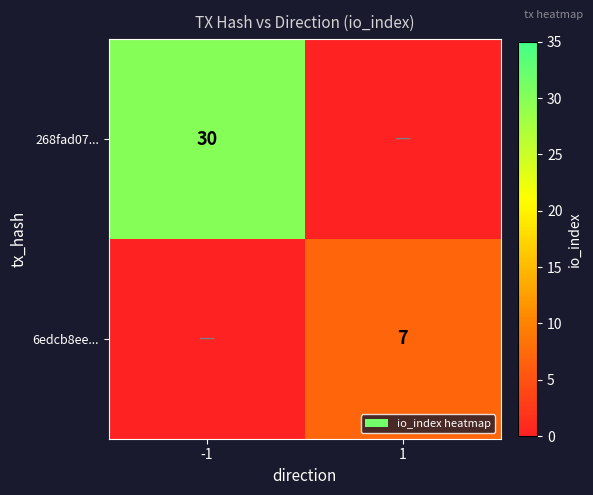

What is the greatest value displayed?

30